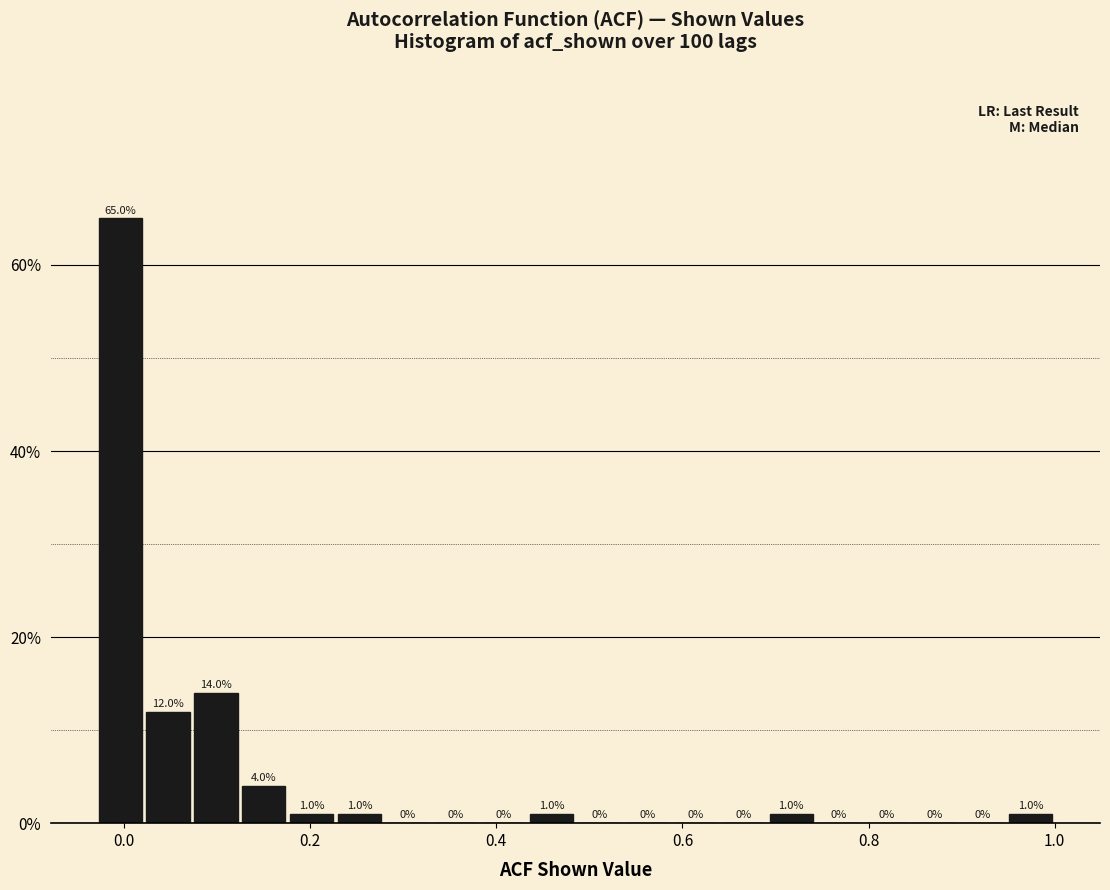

Around what value on the x-axis is the tallest bar? Give the approximate position of its centre, as read against the axis.

0.00